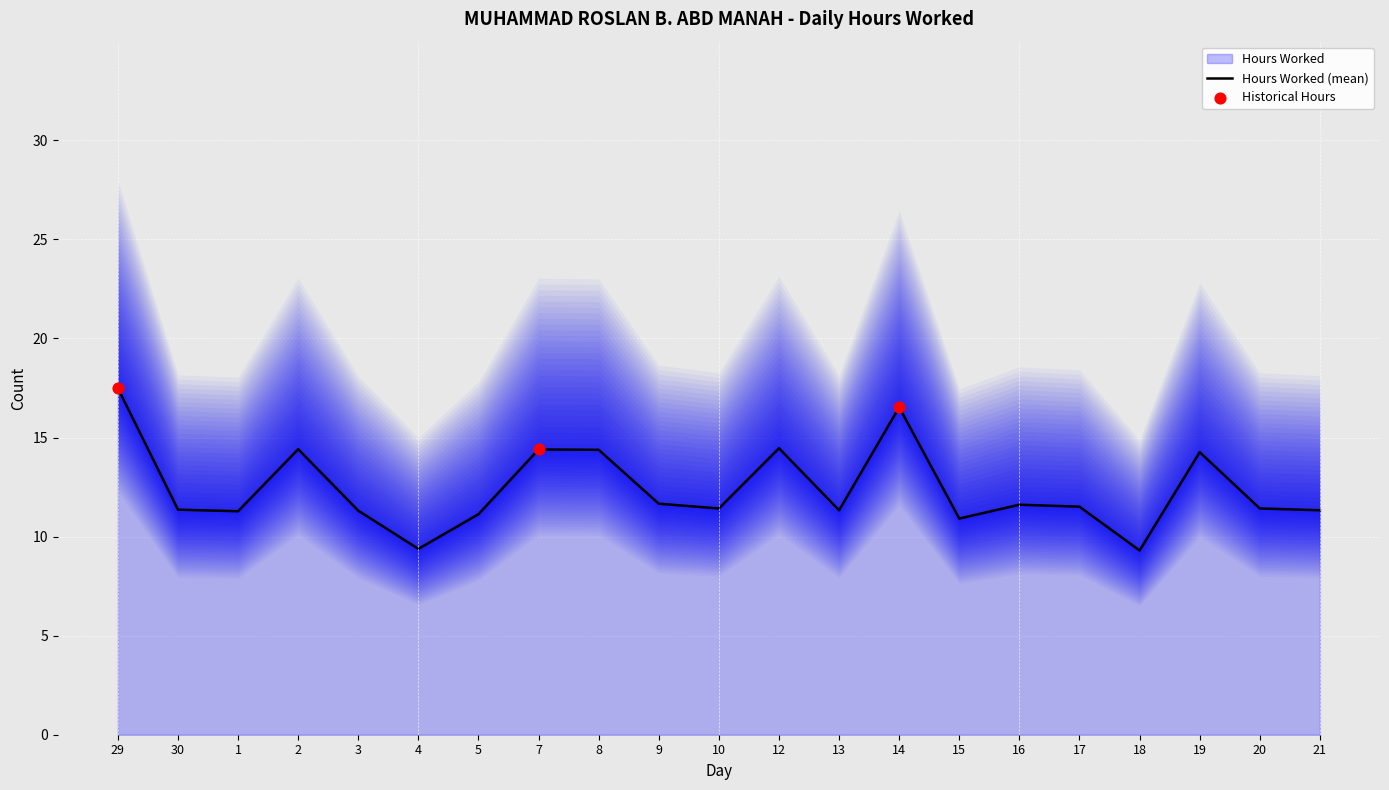

Which has a higher value, 2 or 21?

2